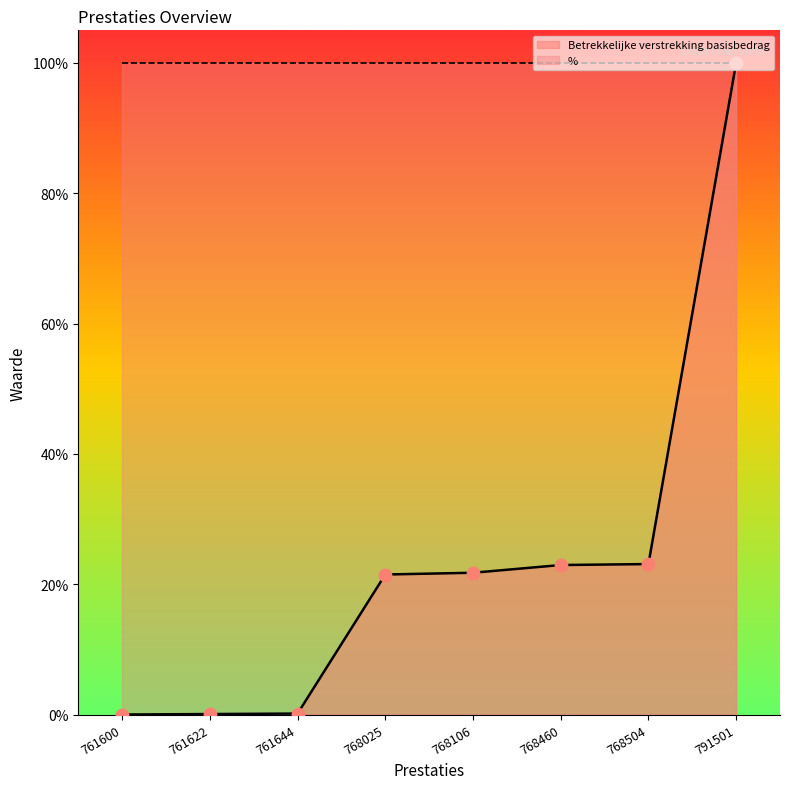

Which has a higher value, 791501 or 768025?

791501